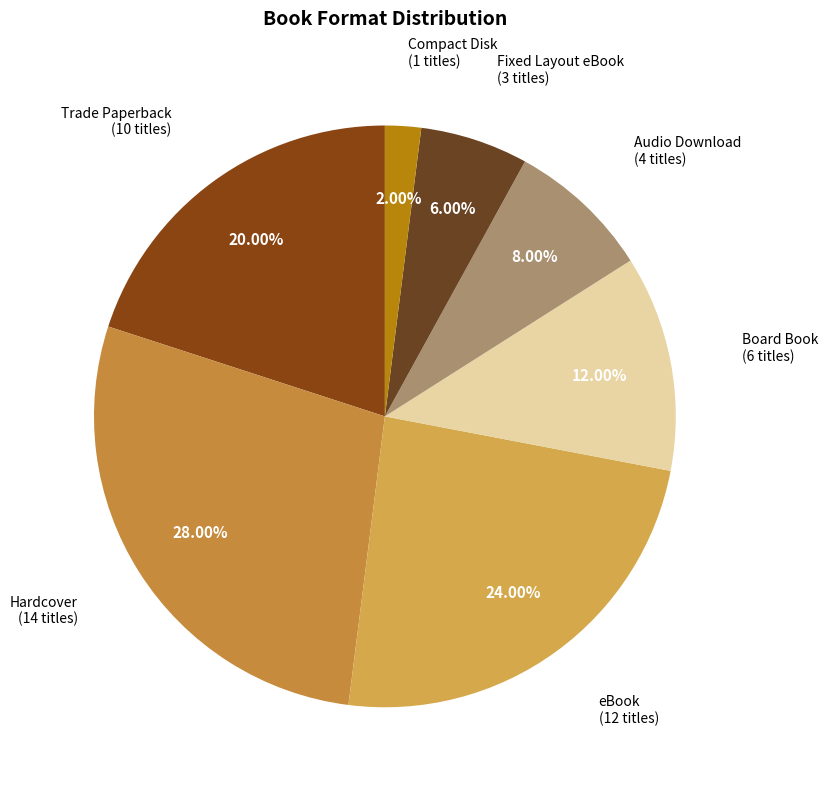

How many segments does this pie chart have?

7